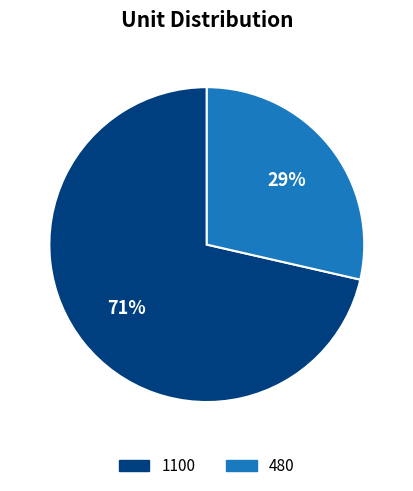

Combined, do 1100 and 480 account for over 50%?

Yes